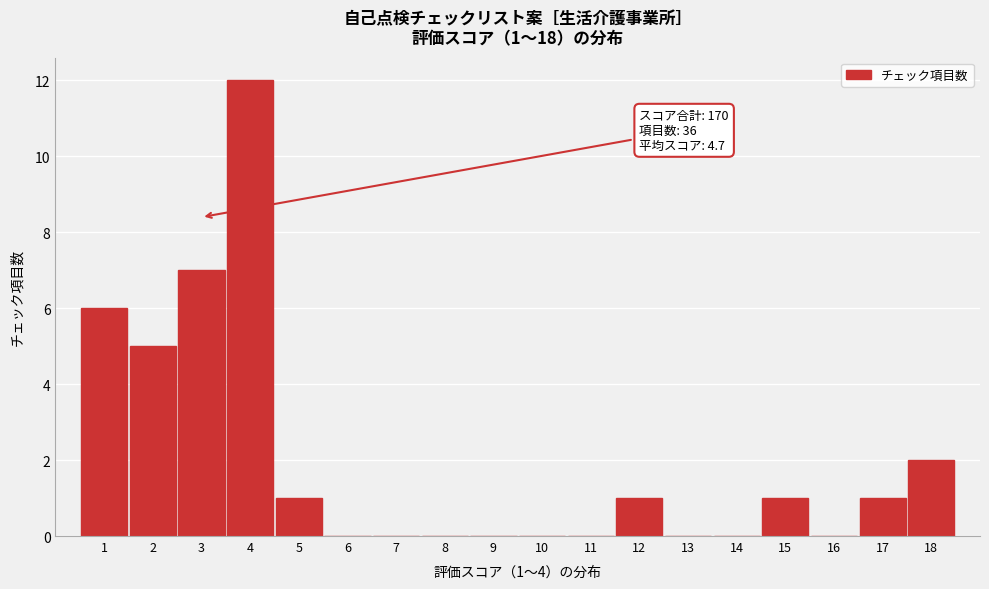

Which range on the x-axis has the tallest bar?

3.5 to 4.5